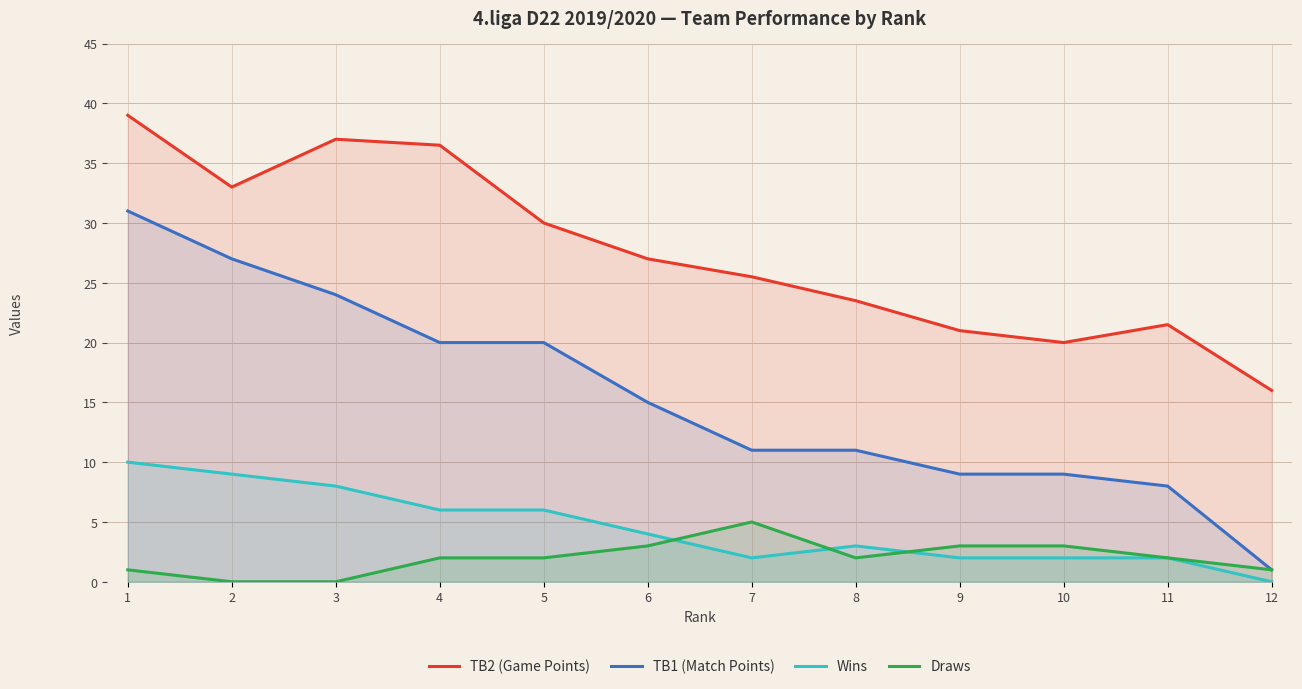

True or false: Wins has a value of 2.0 at 11.

True